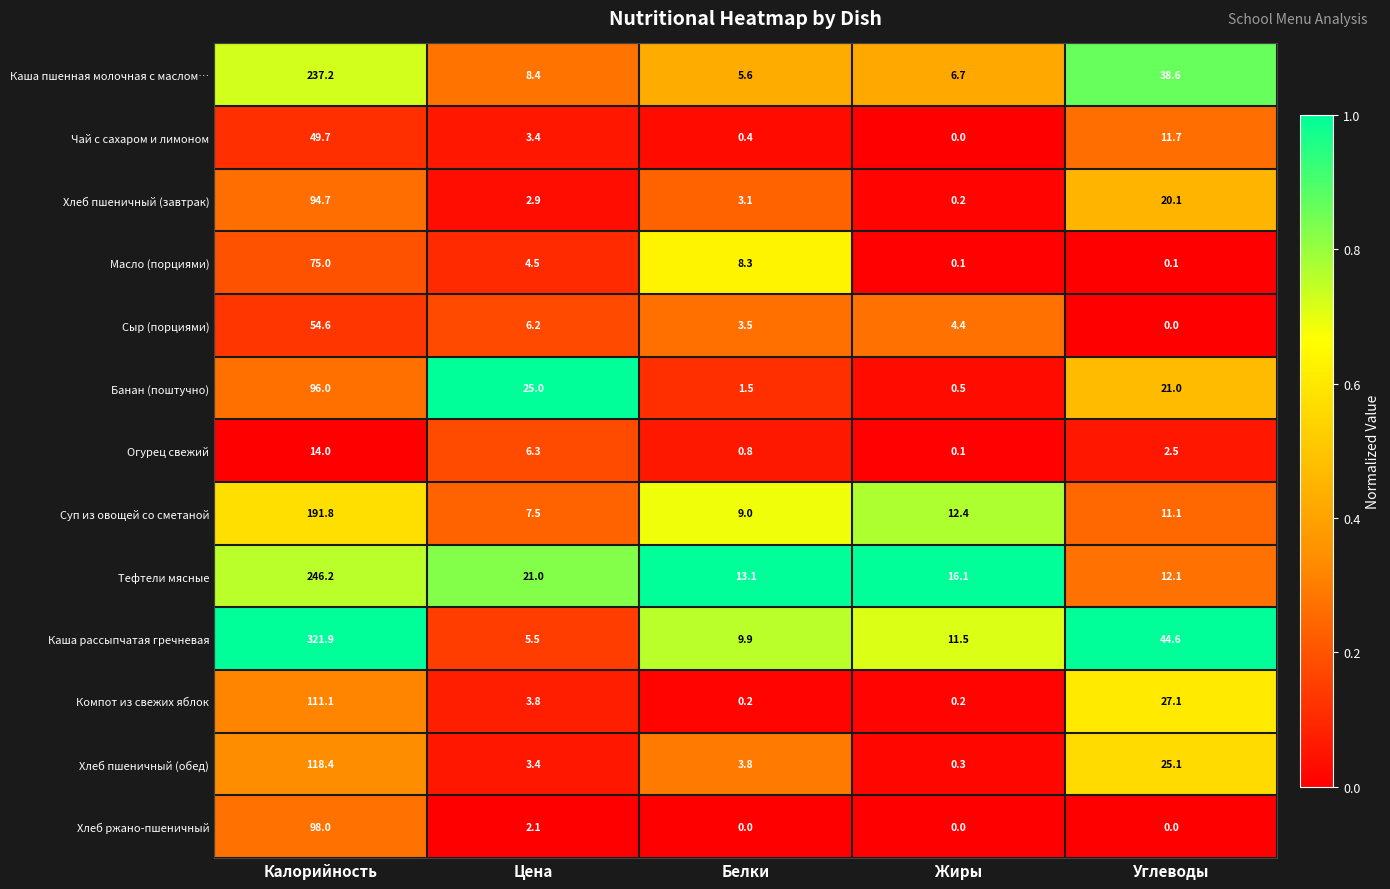

What is the sum of all Тефтели мясные values?

308.5